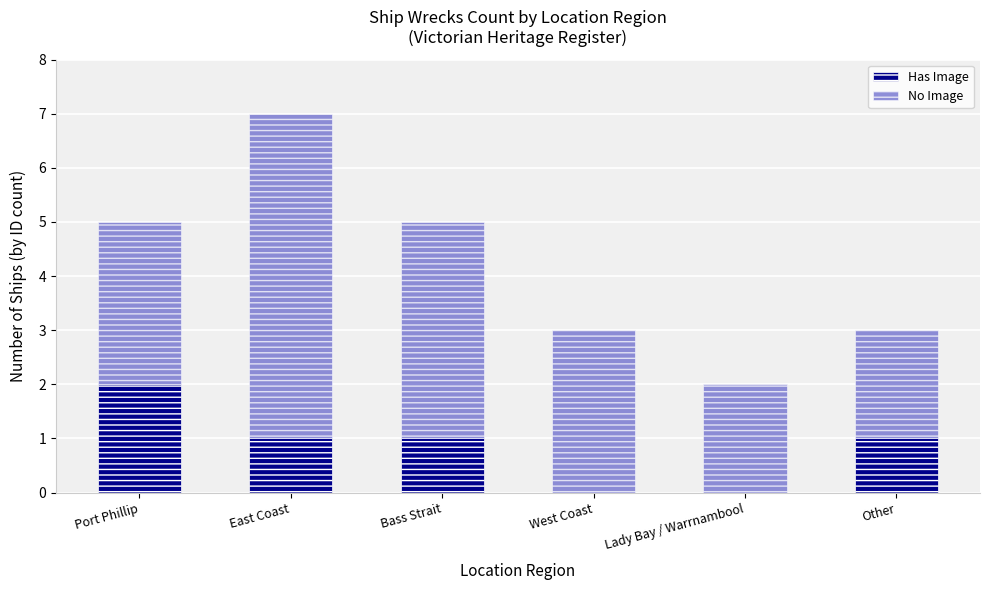

What is the total value across all series at Port Phillip?

5